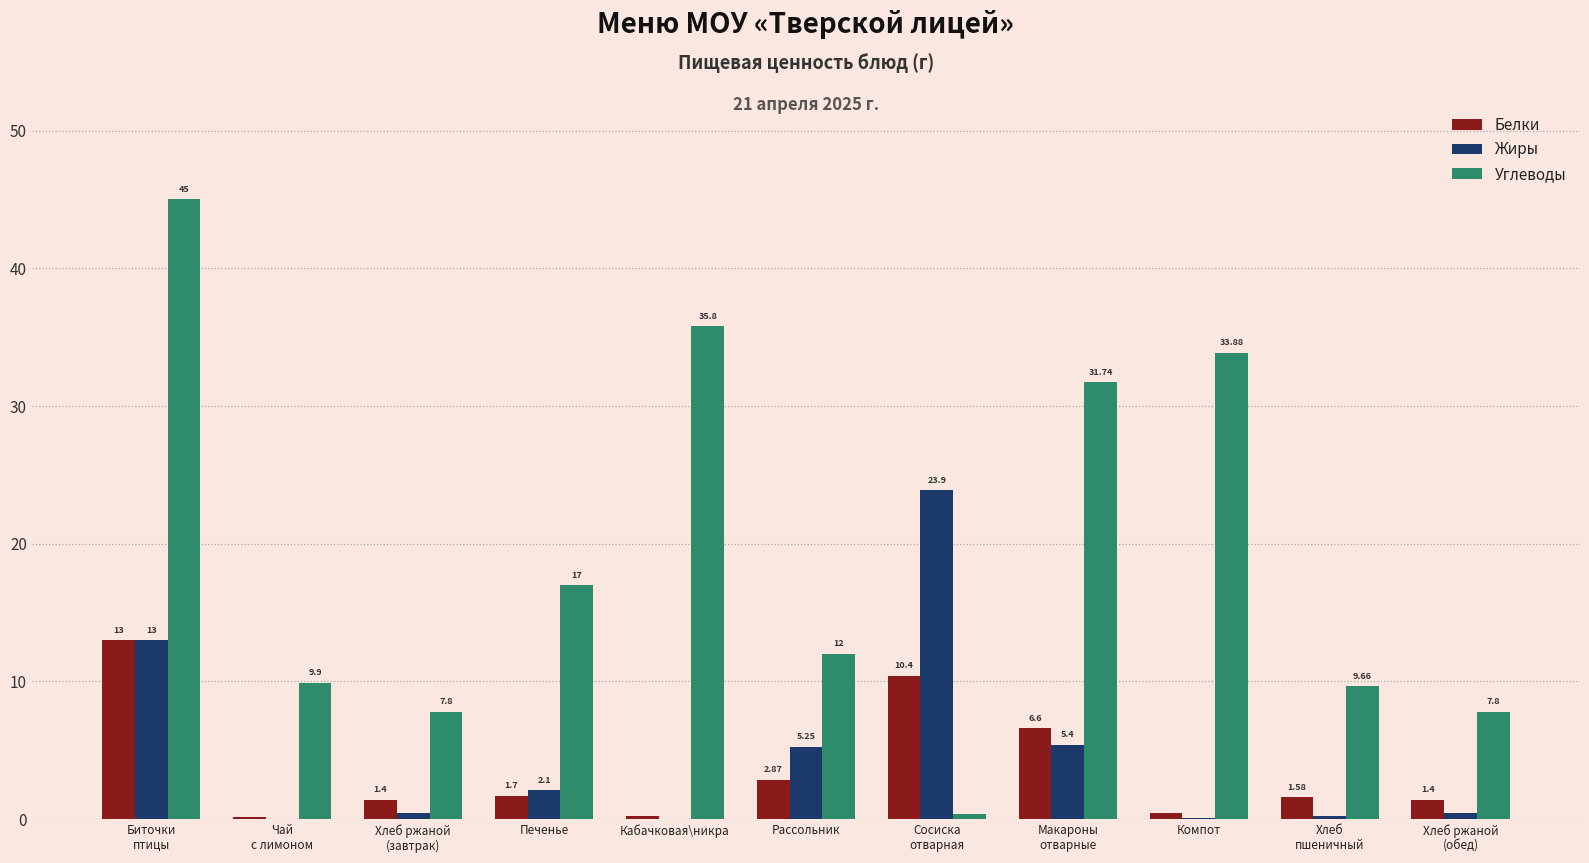

Which series has the largest total across all categories?

Углеводы